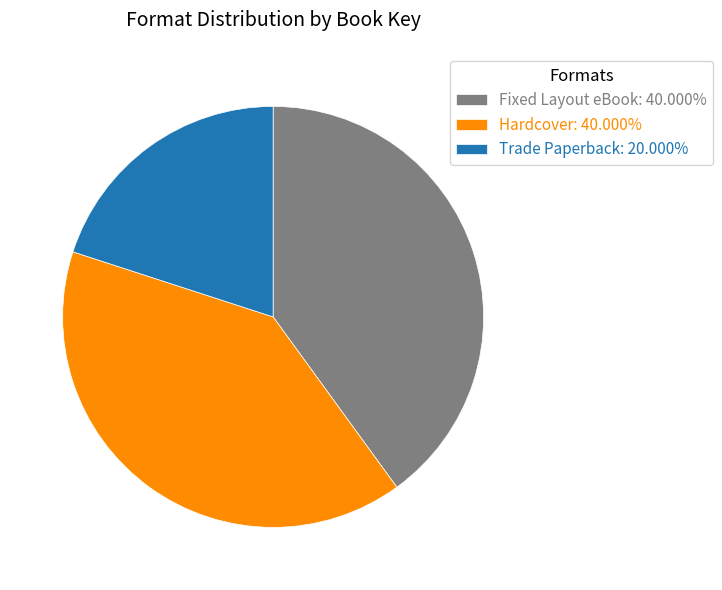

Is Fixed Layout eBook: 40.000% the majority of the pie?

No